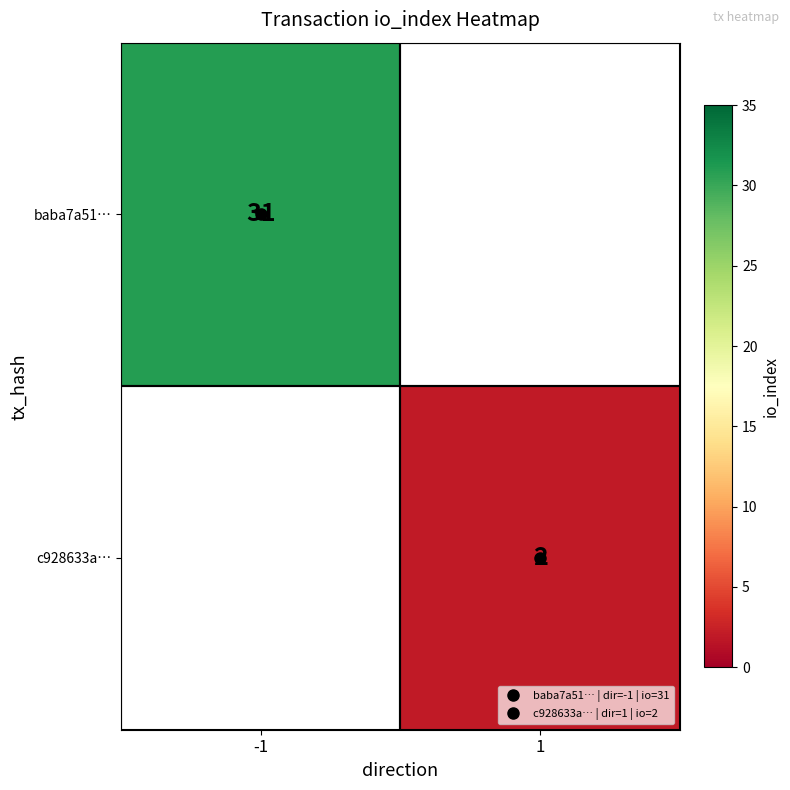

What is the greatest value displayed?

31.0